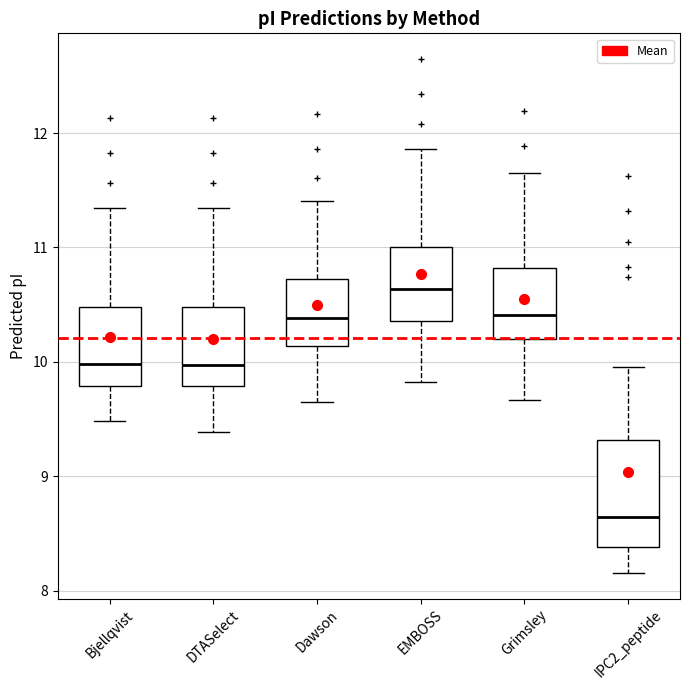

Comparing the boxes themselves (not the whiskers), which one is the tallest?

IPC2_peptide